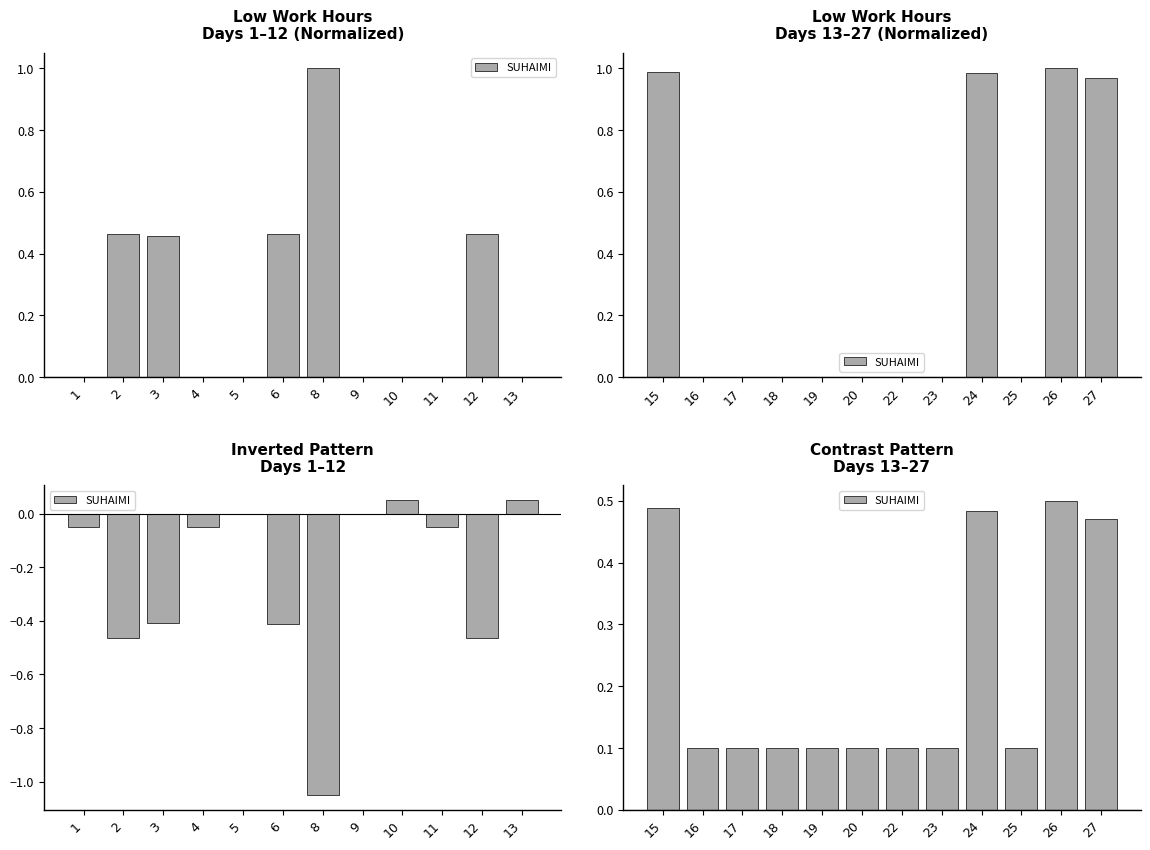

Count the number of data series in this chart.

1